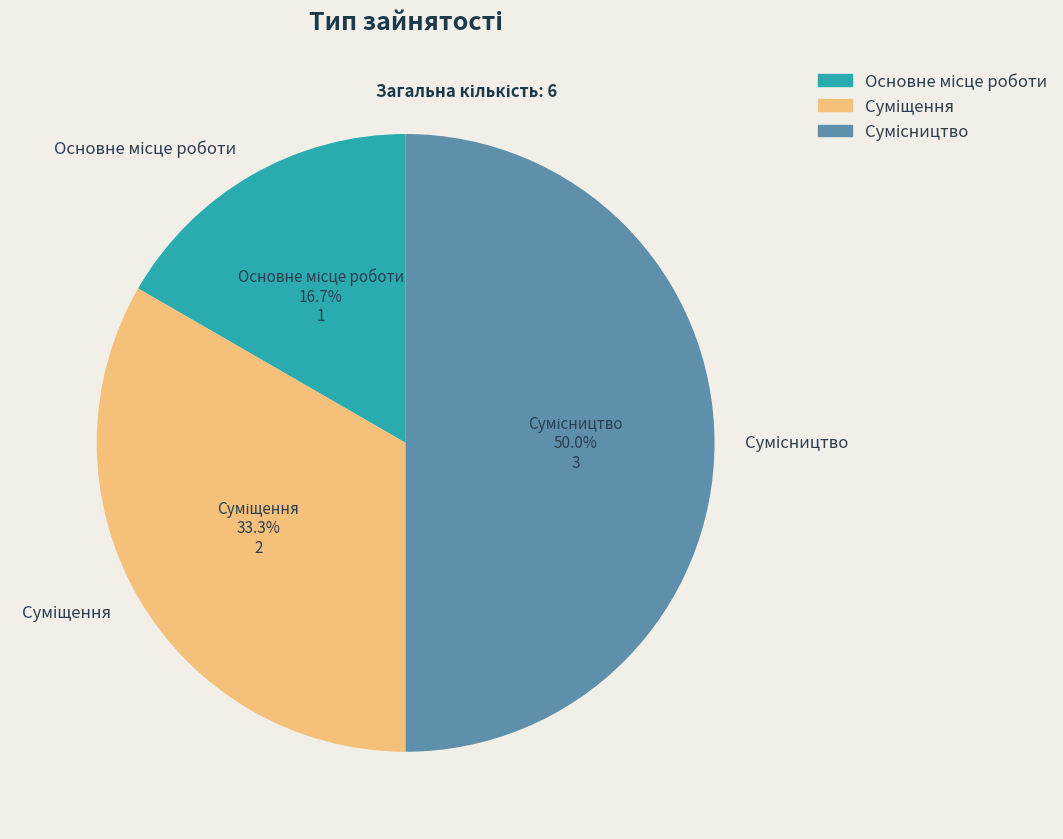

To the nearest percent, what is the difference between the Сумісництво and Основне місце роботи slice percentages?

33%